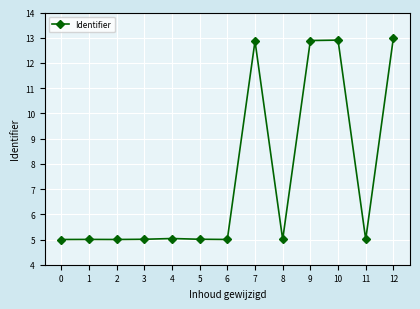

True or false: the data has more than 1 interior local peaks.

True